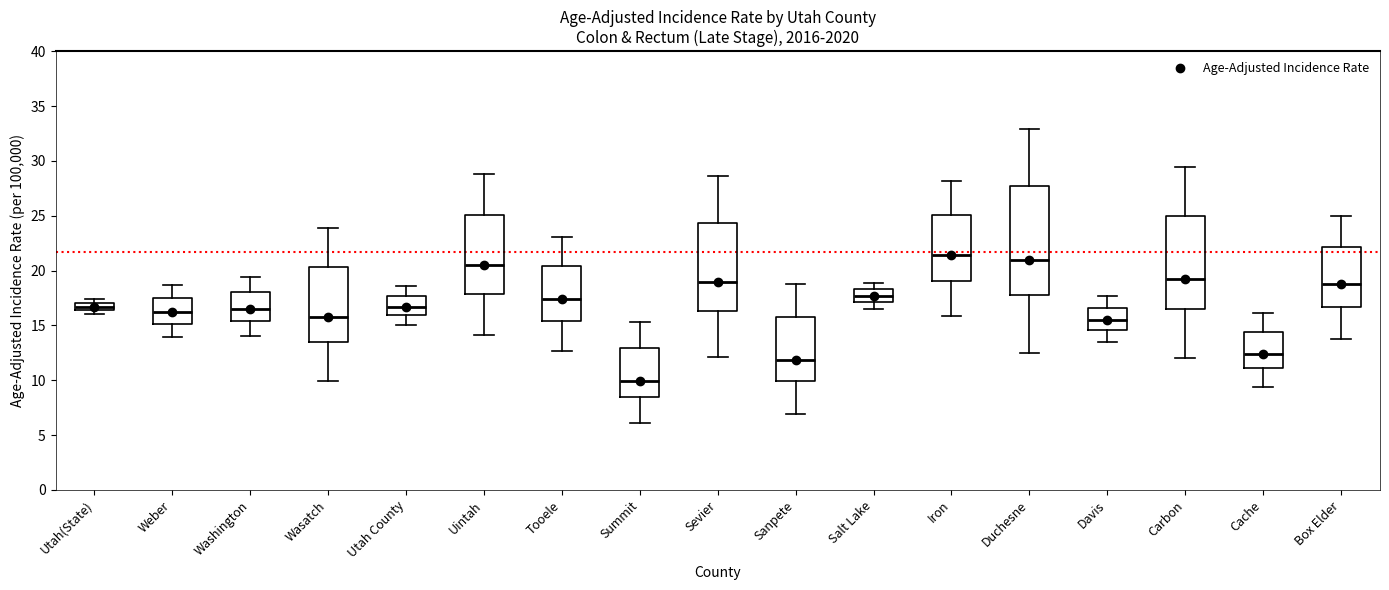

Where is the upper edge of the box for Davis on the y-axis? The values are not printed on the chart, so give them approximately, as read against the axis.

16.5